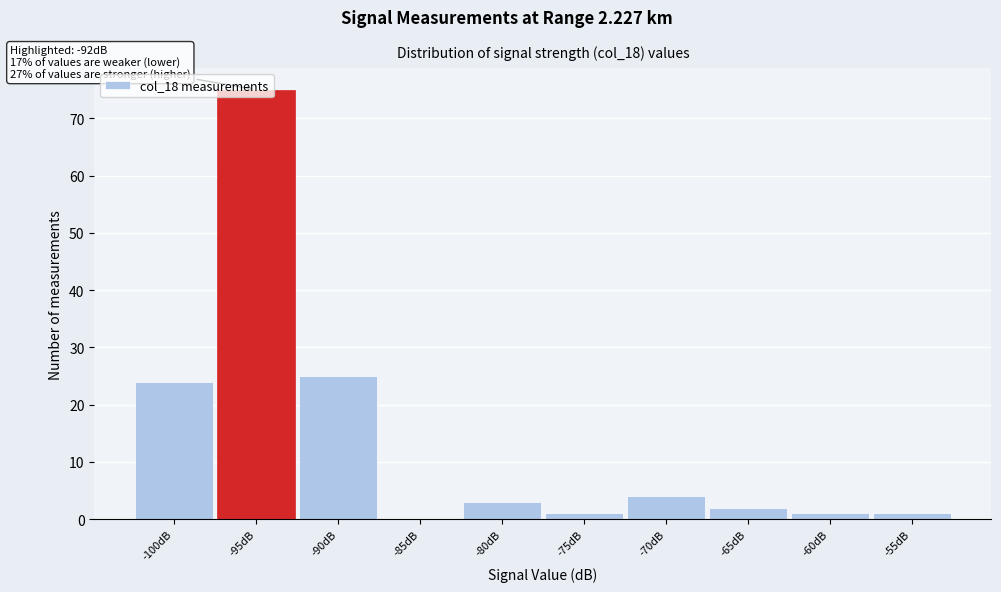

What is the approximate value at -90dB, to the nearest 5?

25